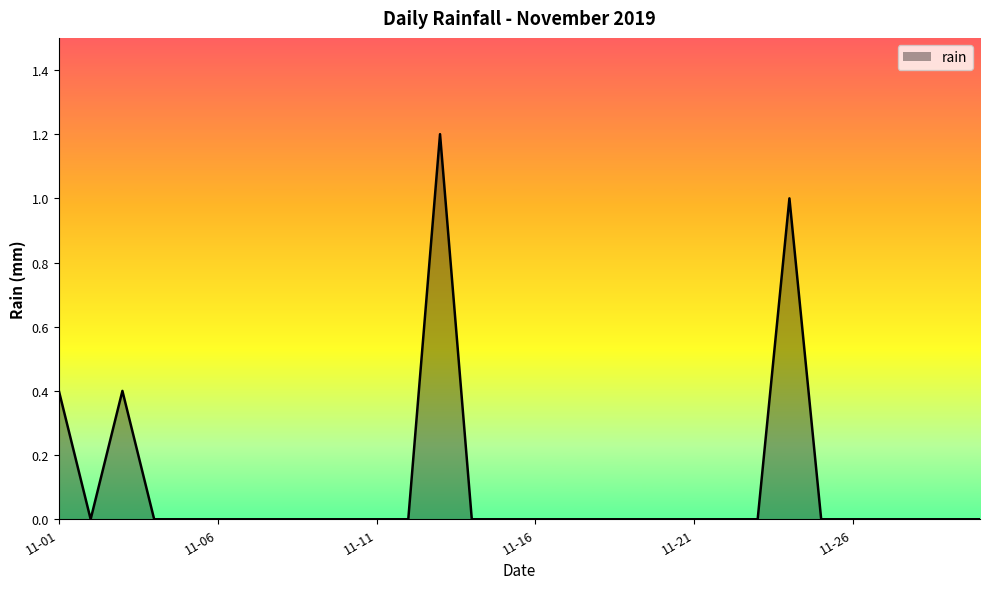

What is the difference between the maximum and minimum values?

1.2